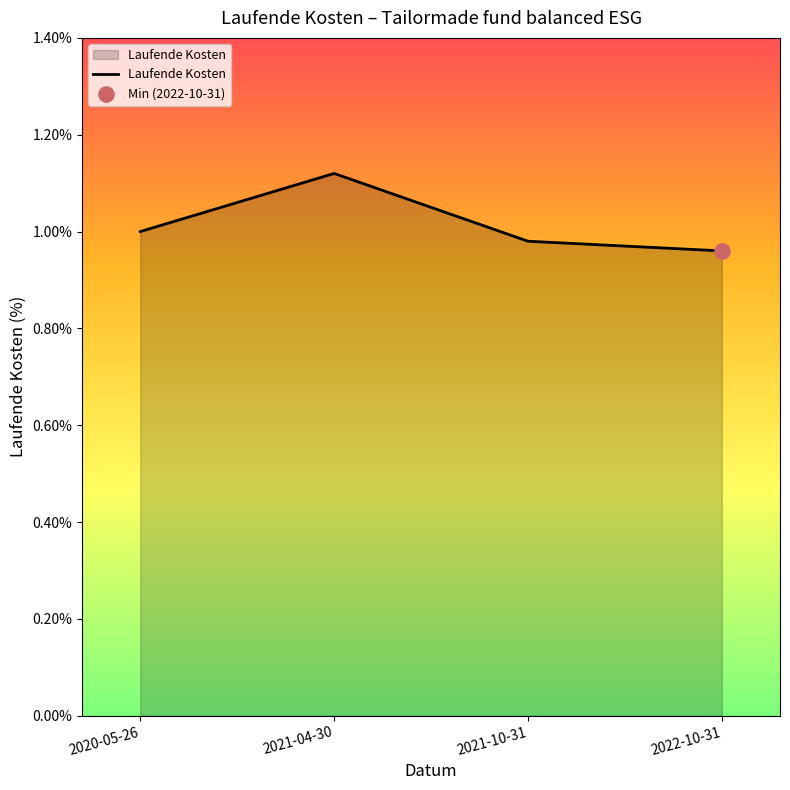

Which has a higher value, 2021-04-30 or 2020-05-26?

2021-04-30